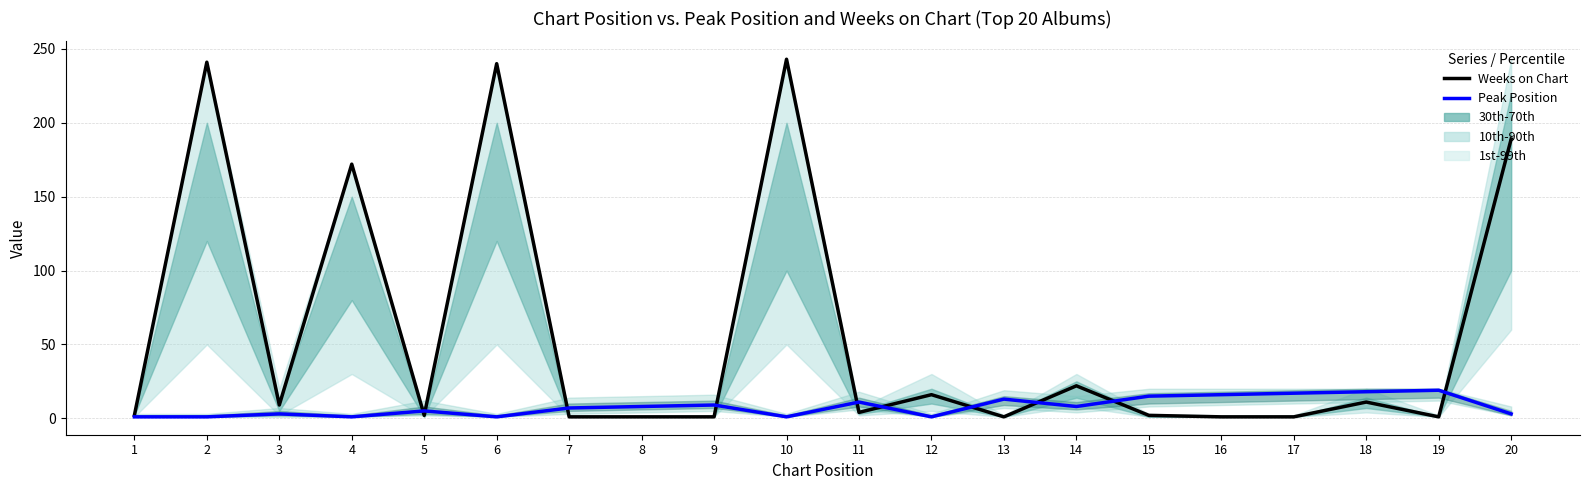

How many values in the Weeks on Chart (LTM) series are below 4?

10